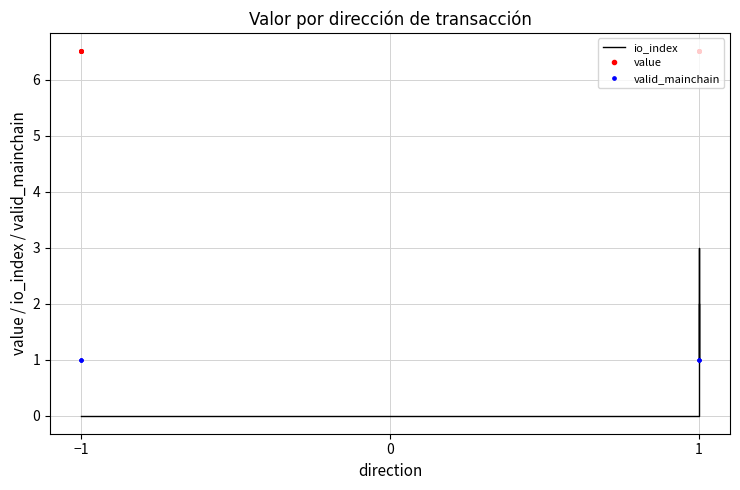

What are all the series names shown in the legend?

io_index, value, valid_mainchain